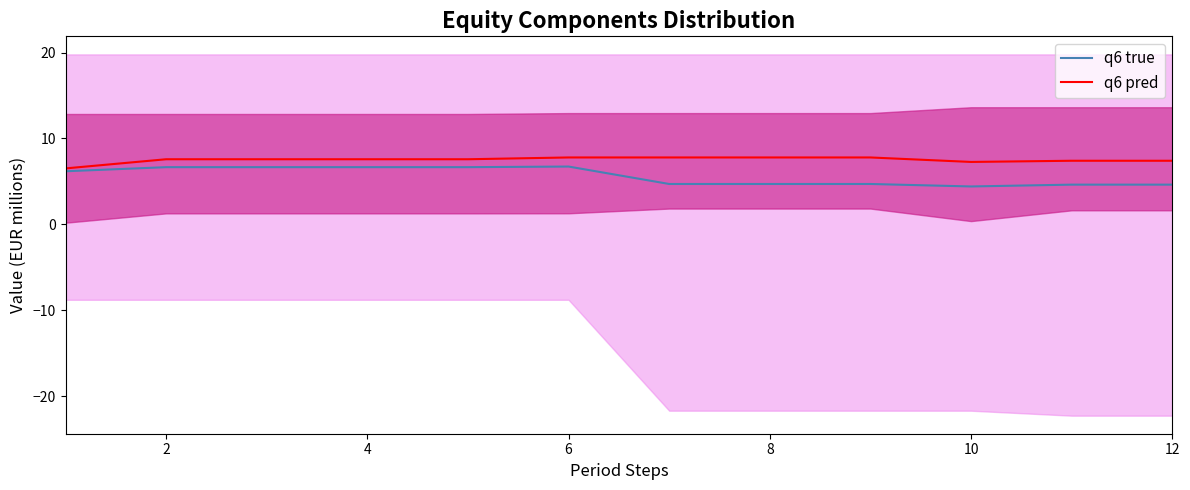

How many values in the q6 pred series are below 7?

1